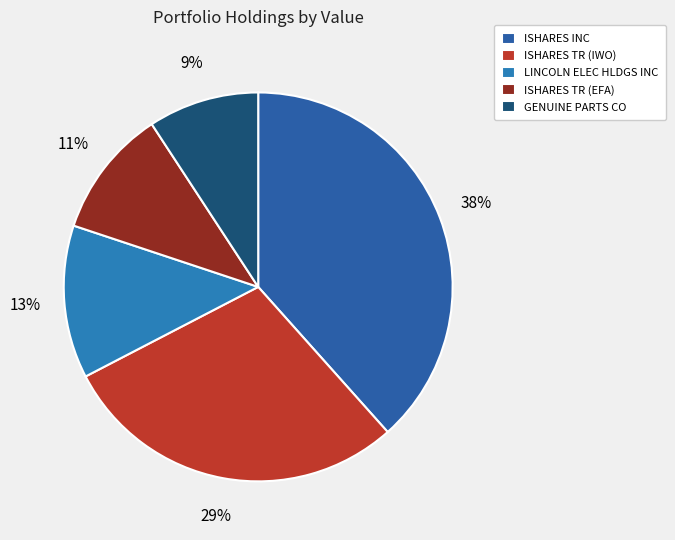

Rank the categories by value from lowest to highest.

GENUINE PARTS CO, ISHARES TR (EFA), LINCOLN ELEC HLDGS INC, ISHARES TR (IWO), ISHARES INC